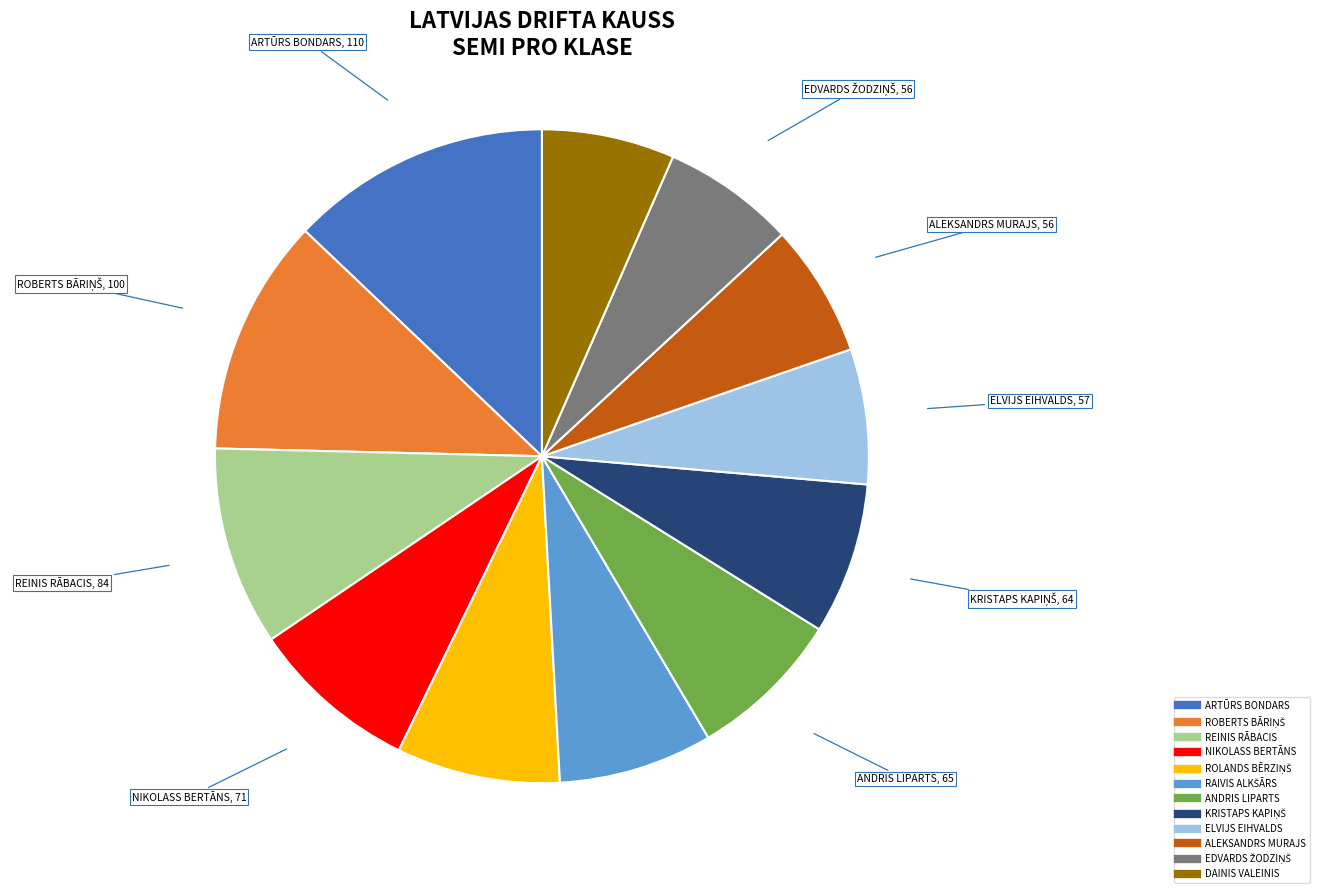

What is the ratio of the value at REINIS RĀBACIS to the value at DAINIS VALEINIS?

1.5